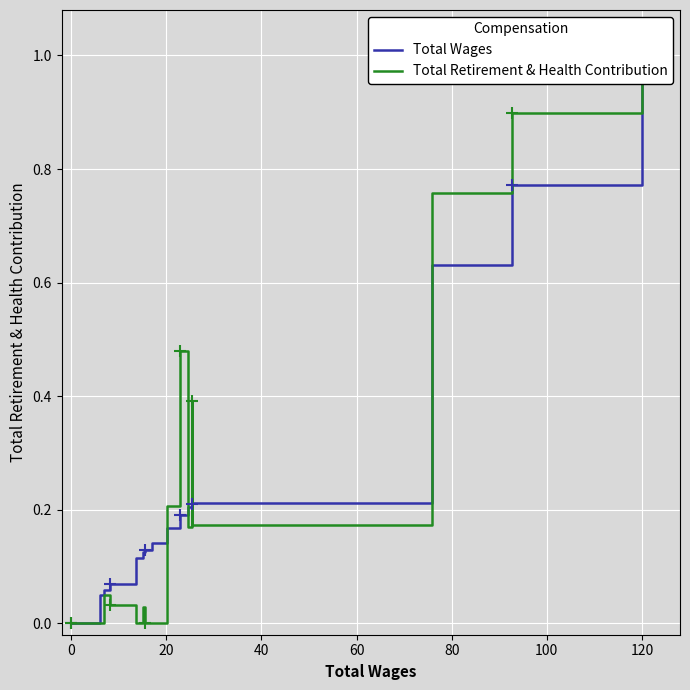

The Total Wages series shows 0.1 at 20. True or false?

True